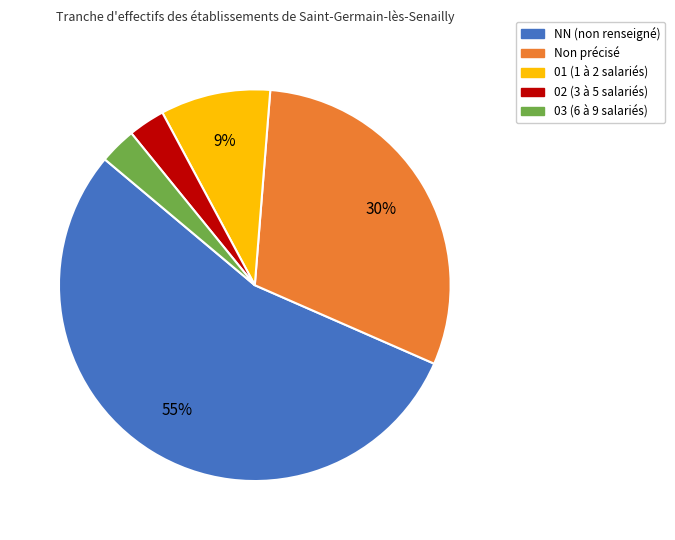

To the nearest percent, what percentage of the pie is Non précisé?

30%